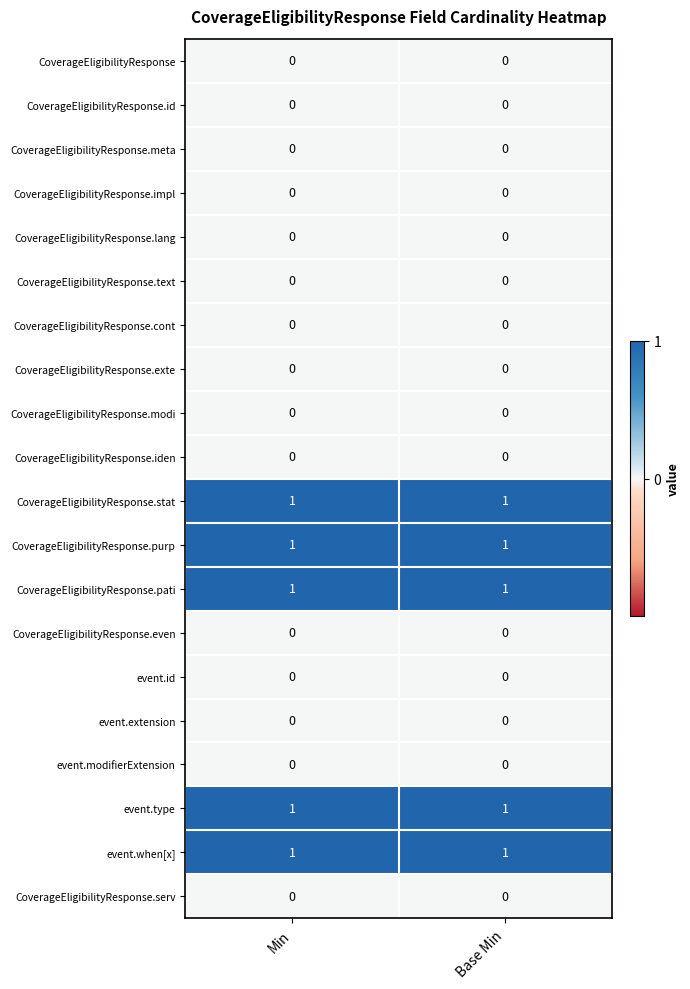

What is the spread (max minus min) of values at Min?

1